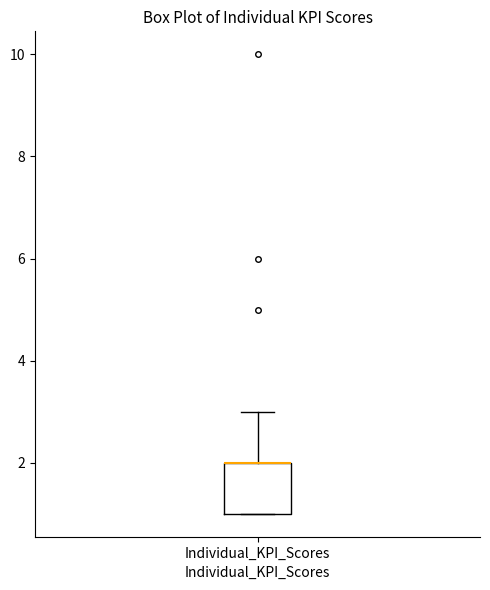

Where is the upper edge of the box for Individual_KPI_Scores on the y-axis? The values are not printed on the chart, so give them approximately, as read against the axis.

2